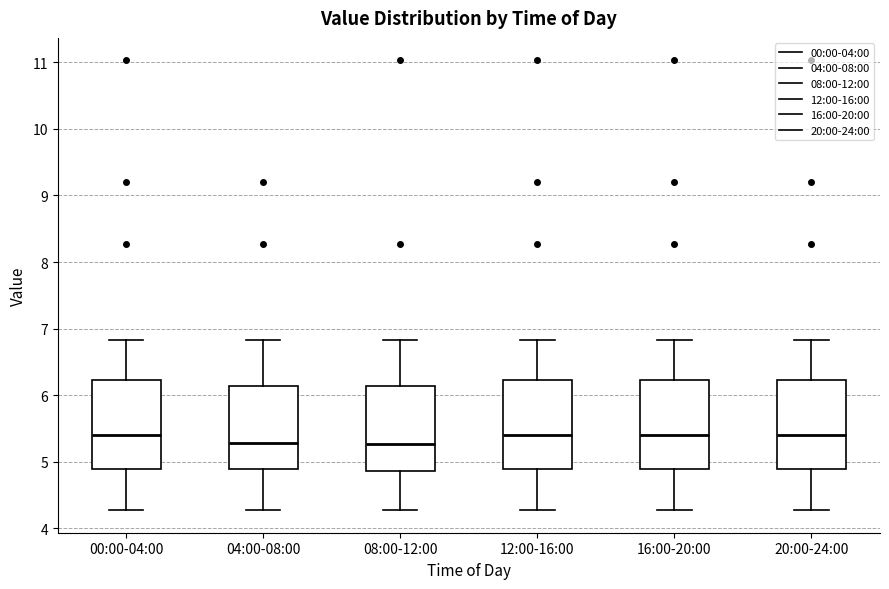

Reading left to right, read every box against the y-axis: the position of its median line, the range the box covers, and the ends of its whiskers. The values are not printed on the chart, so give them approximately, as read against the axis.

00:00-04:00: median 5.4, box 4.9 to 6.2, whiskers 4.3 to 6.8
04:00-08:00: median 5.3, box 4.9 to 6.1, whiskers 4.3 to 6.8
08:00-12:00: median 5.3, box 4.9 to 6.1, whiskers 4.3 to 6.8
12:00-16:00: median 5.4, box 4.9 to 6.2, whiskers 4.3 to 6.8
16:00-20:00: median 5.4, box 4.9 to 6.2, whiskers 4.3 to 6.8
20:00-24:00: median 5.4, box 4.9 to 6.2, whiskers 4.3 to 6.8